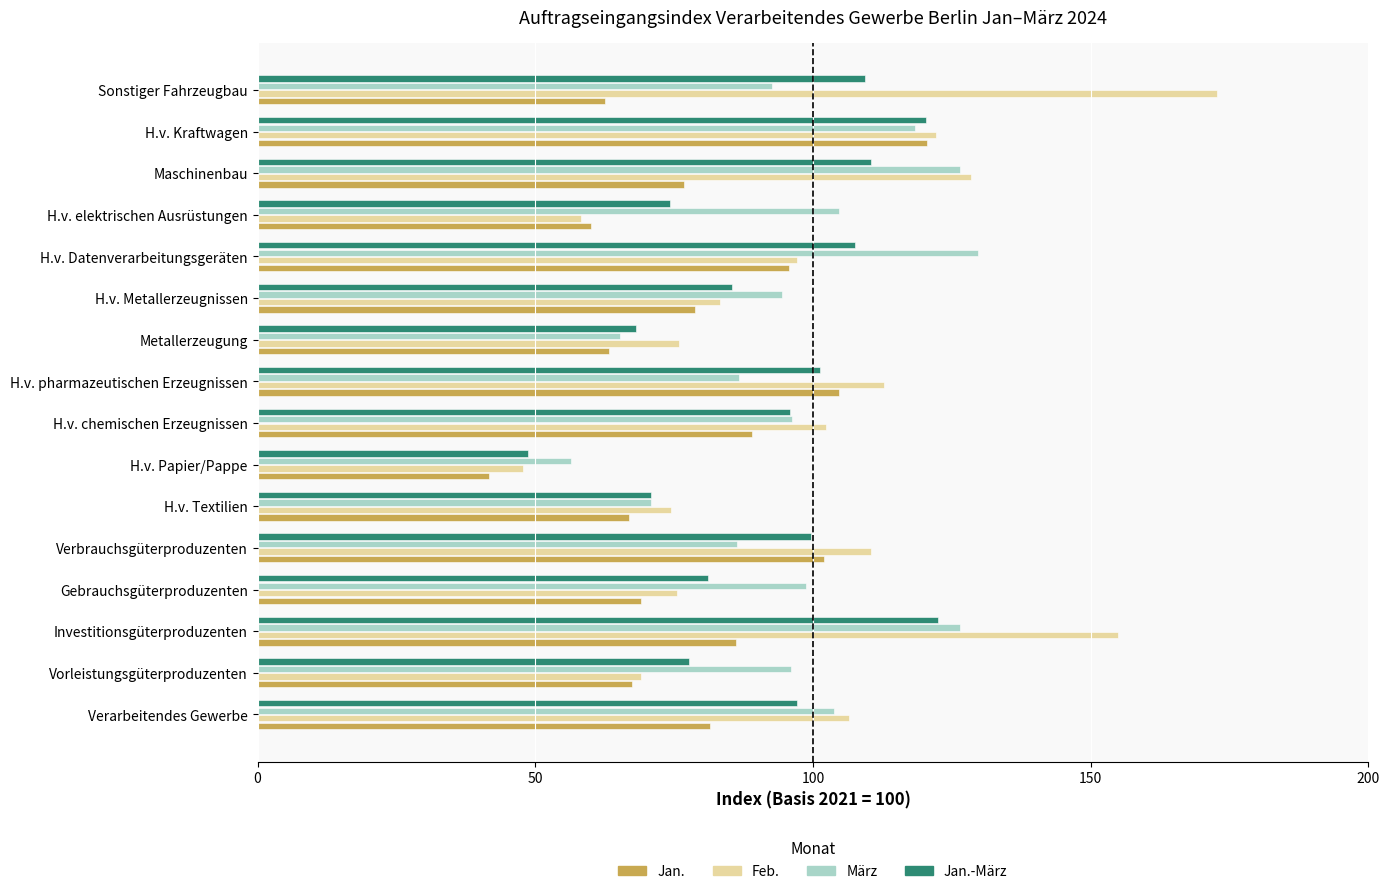

At how many categories does at least one series exceed 153?

2